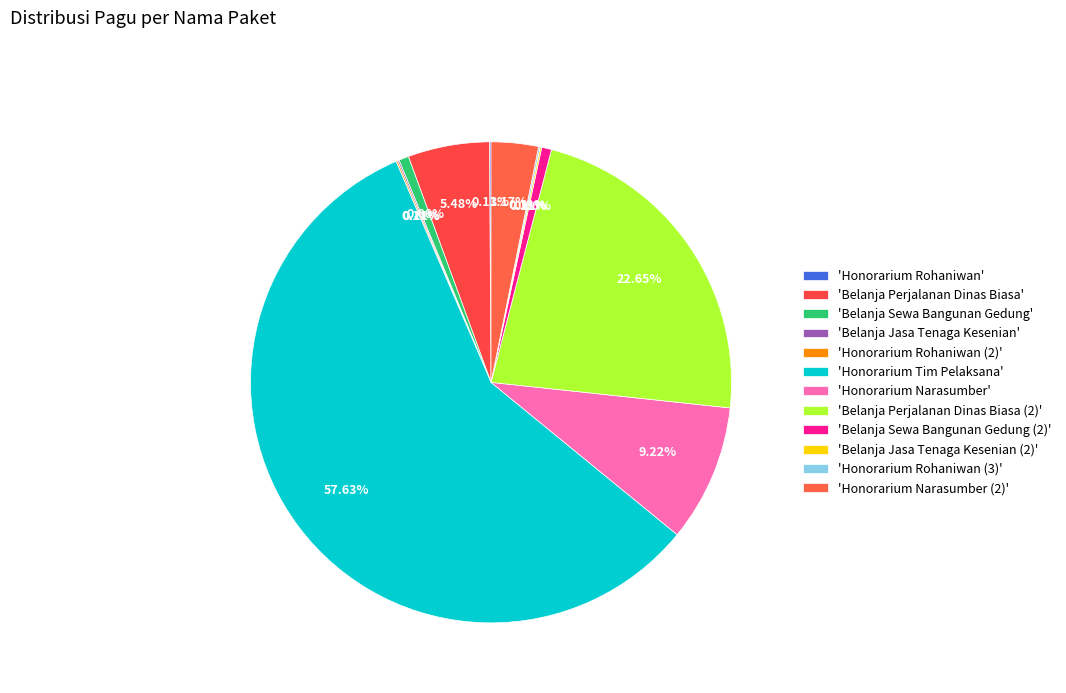

Rank the categories by value from lowest to highest.

Honorarium Rohaniwan, Belanja Jasa Tenaga Kesenian, Honorarium Rohaniwan (2), Belanja Jasa Tenaga Kesenian (2), Honorarium Rohaniwan (3), Belanja Sewa Bangunan Gedung, Belanja Sewa Bangunan Gedung (2), Honorarium Narasumber (2), Belanja Perjalanan Dinas Biasa, Honorarium Narasumber, Belanja Perjalanan Dinas Biasa (2), Honorarium Tim Pelaksana